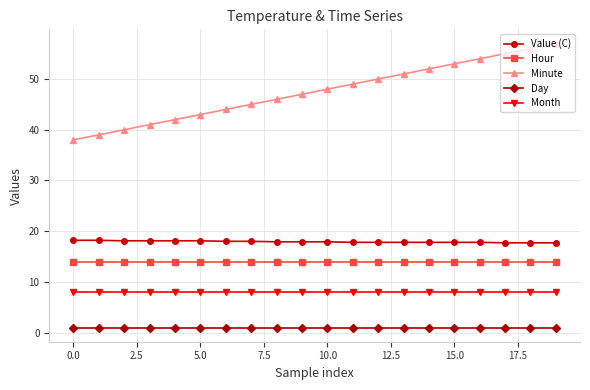

True or false: Month and Day cross at least once.

False